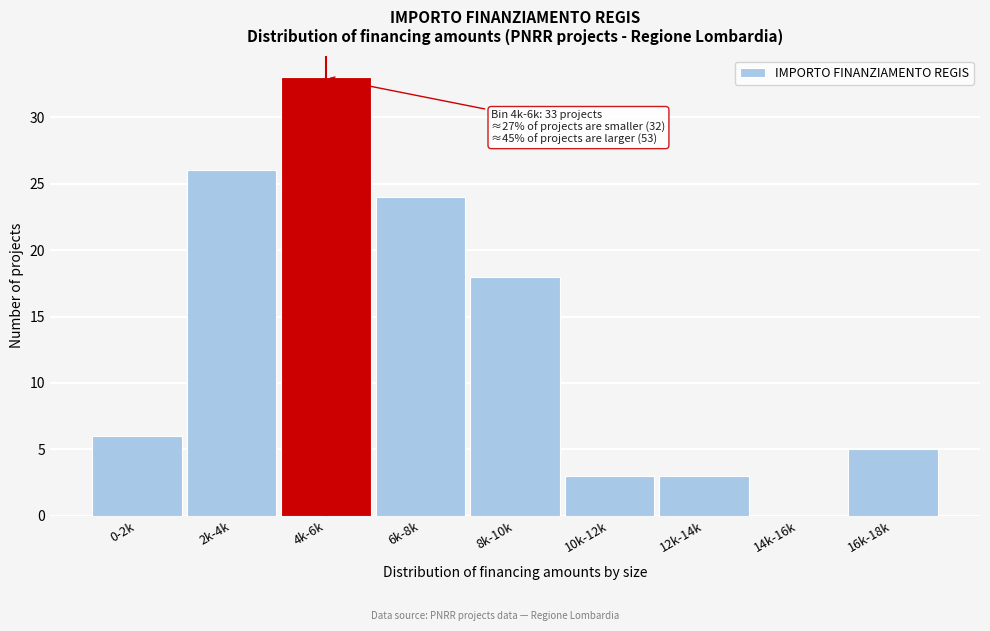

Reading left to right, extract all data points from this chart.

0-2k=6	2k-4k=26	4k-6k=33	6k-8k=24	8k-10k=18	10k-12k=3	12k-14k=3	14k-16k=0	16k-18k=5